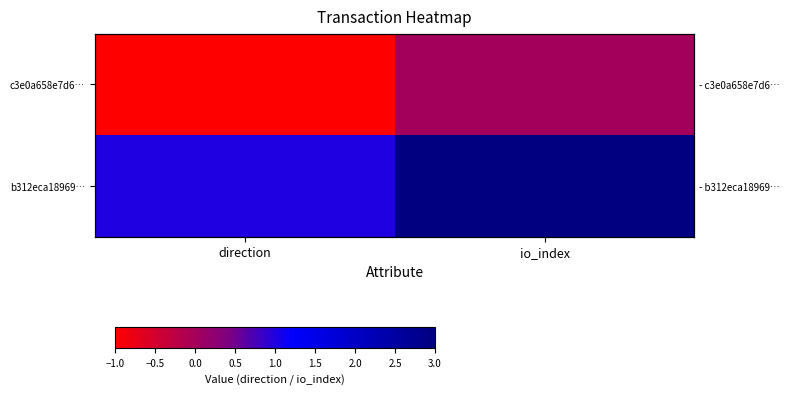

Which series has the widest spread of values?

b312eca18969…